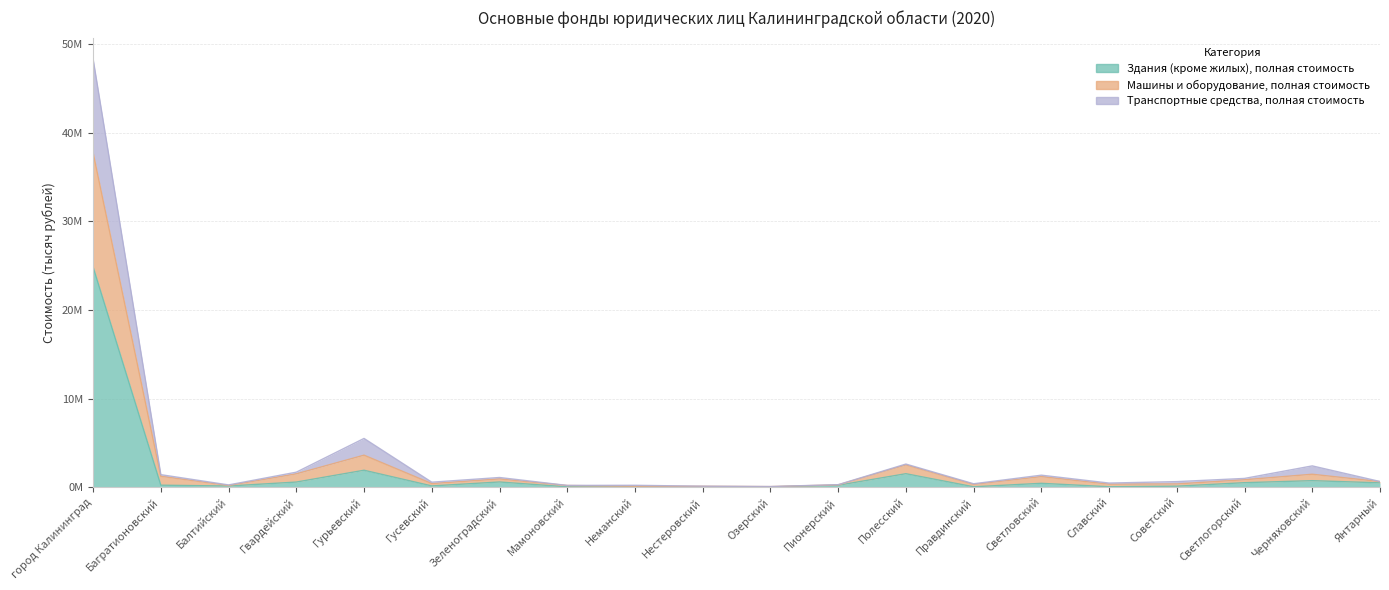

In Машины и оборудование, полная стоимость, how many points are higher than both neighbors (excluding endpoints)?

6